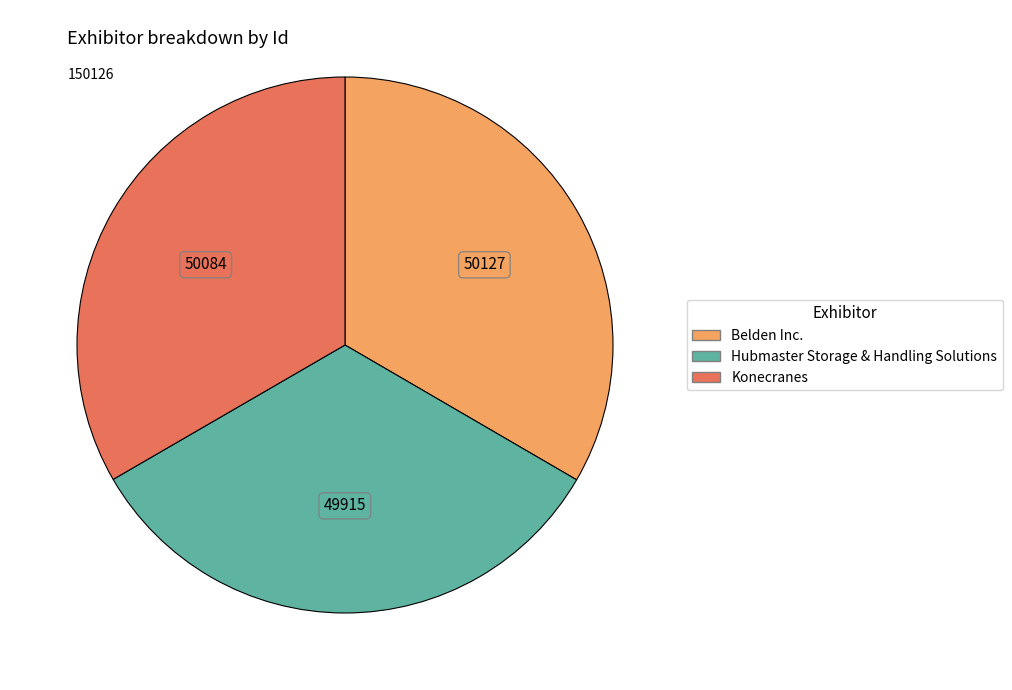

Count the number of slices in the pie.

3